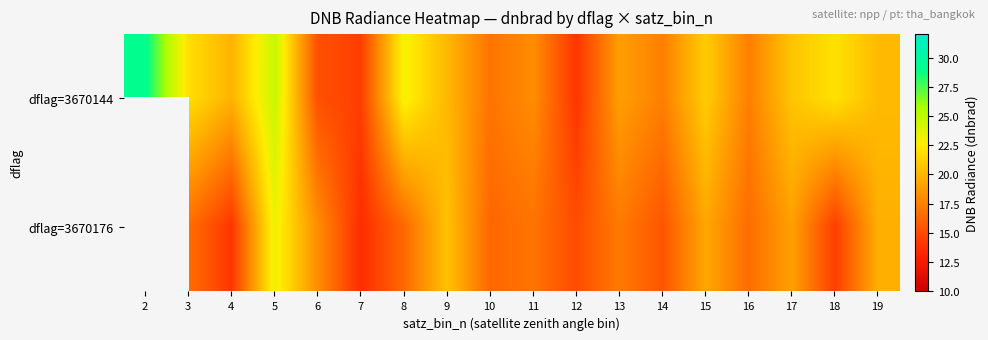

Is the value of dflag=3670176 at 4 greater than the value of dflag=3670144 at 11?

No